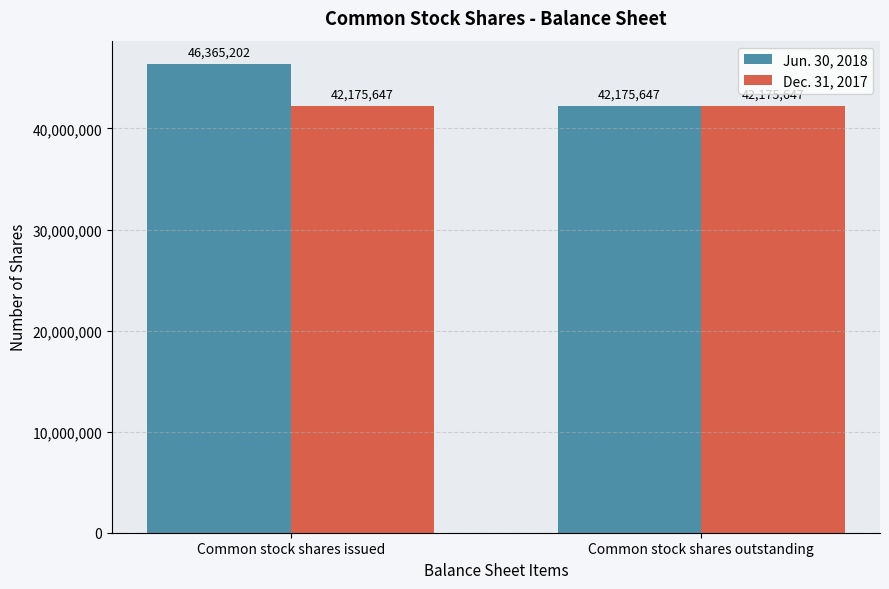

At how many categories does at least one series exceed 43209615?

1